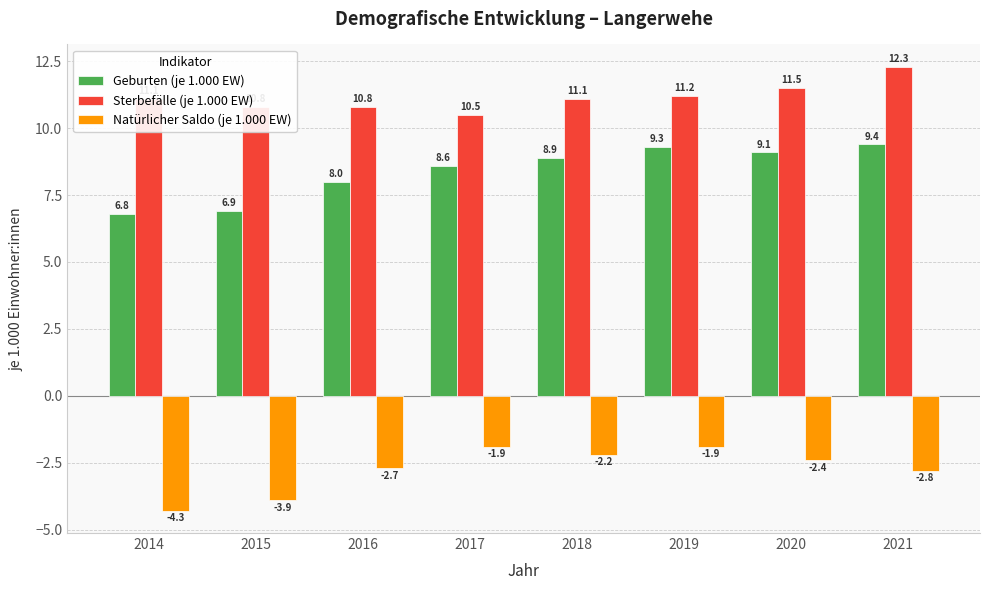

Count the number of categories in the chart.

8